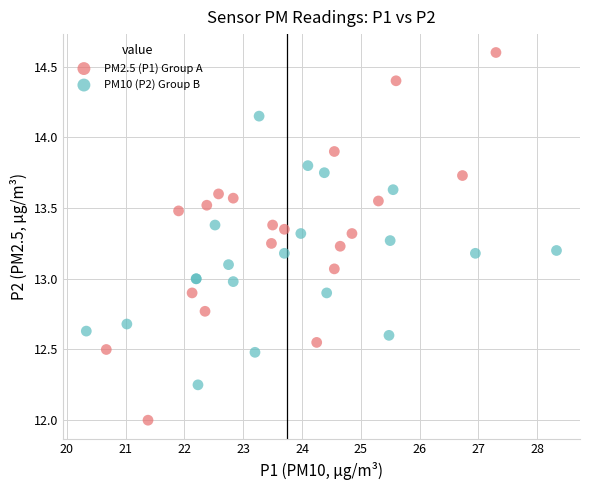

Which series contains the lowest Y value?

PM2.5 (P1) Group A